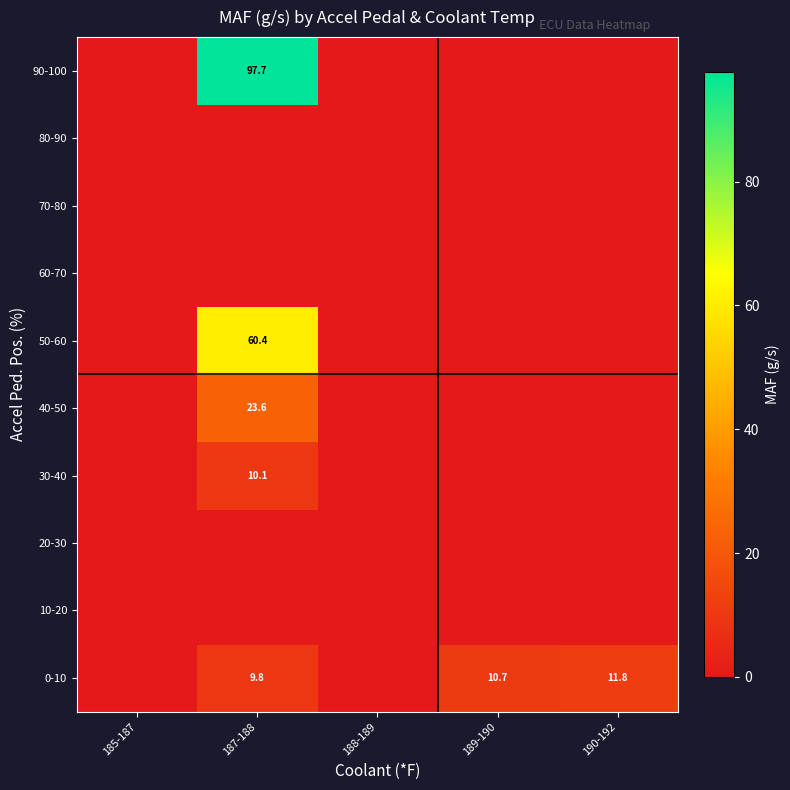

The value of 50-60 at 187-188 is 35.5. True or false?

False